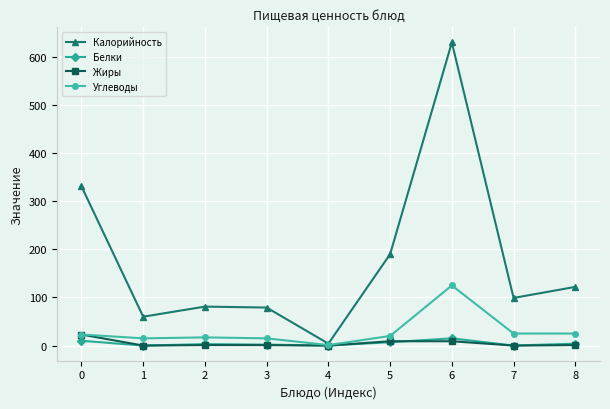

What are all the series names shown in the legend?

Калорийность, Белки, Жиры, Углеводы